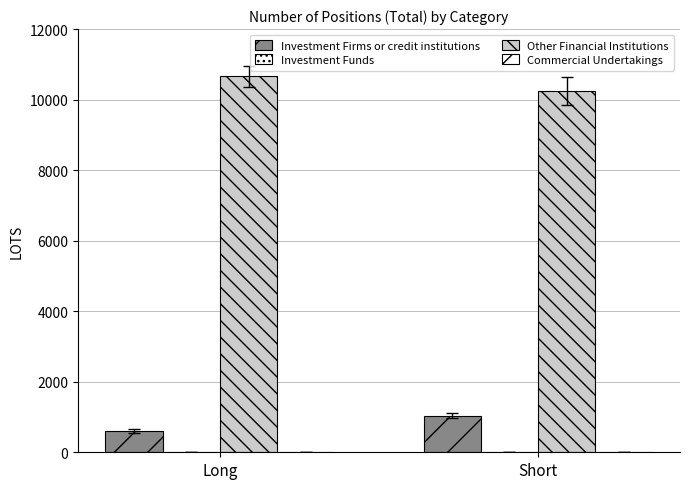

What is the label of the 1st bar from the left?

Long